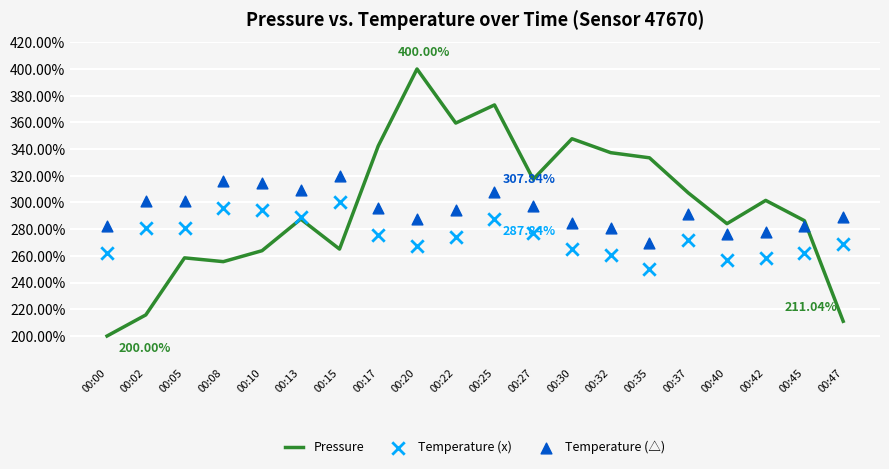

Which series reaches the maximum Y coordinate?

Pressure